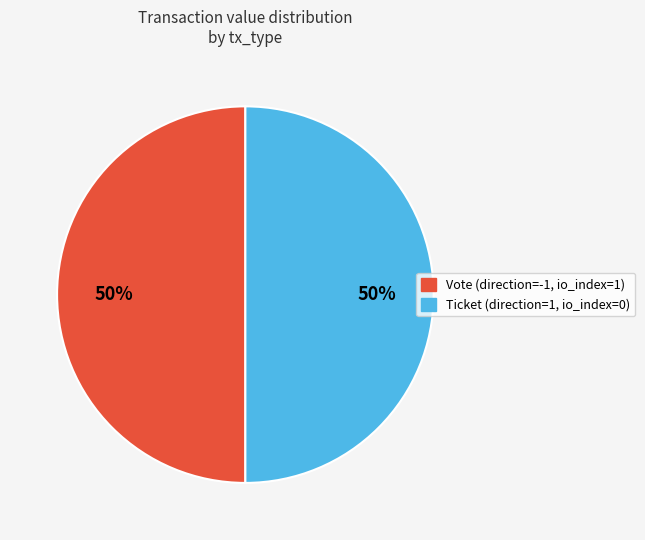

To the nearest percent, what is the average slice percentage?

50%